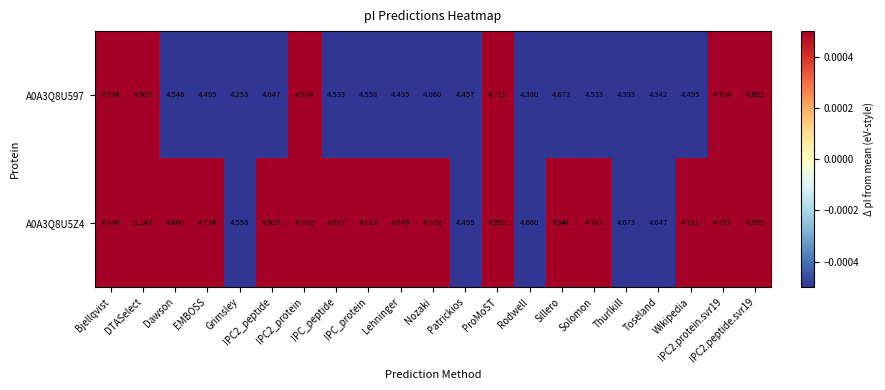

Reading right to left, list all the values displayed in this chart.

A0A3Q8U597: IPC2.peptide.svr19=4.7	IPC2.protein.svr19=4.8	Wikipedia=4.5	Toseland=4.3	Thurlkill=4.4	Solomon=4.5	Sillero=4.7	Rodwell=4.4	ProMoST=4.7	Patrickios=4.5	Nozaki=4.7	Lehninger=4.5	IPC_protein=4.6	IPC_peptide=4.5	IPC2_protein=4.7	IPC2_peptide=4.6	Grimsley=4.3	EMBOSS=4.5	Dawson=4.5	DTASelect=4.9	Bjellqvist=4.7
A0A3Q8U5Z4: IPC2.peptide.svr19=5.0	IPC2.protein.svr19=5.0	Wikipedia=4.7	Toseland=4.6	Thurlkill=4.7	Solomon=4.8	Sillero=4.9	Rodwell=4.7	ProMoST=5.0	Patrickios=4.5	Nozaki=4.9	Lehninger=4.7	IPC_protein=4.8	IPC_peptide=4.8	IPC2_protein=5.0	IPC2_peptide=4.9	Grimsley=4.6	EMBOSS=4.7	Dawson=4.8	DTASelect=5.1	Bjellqvist=4.9